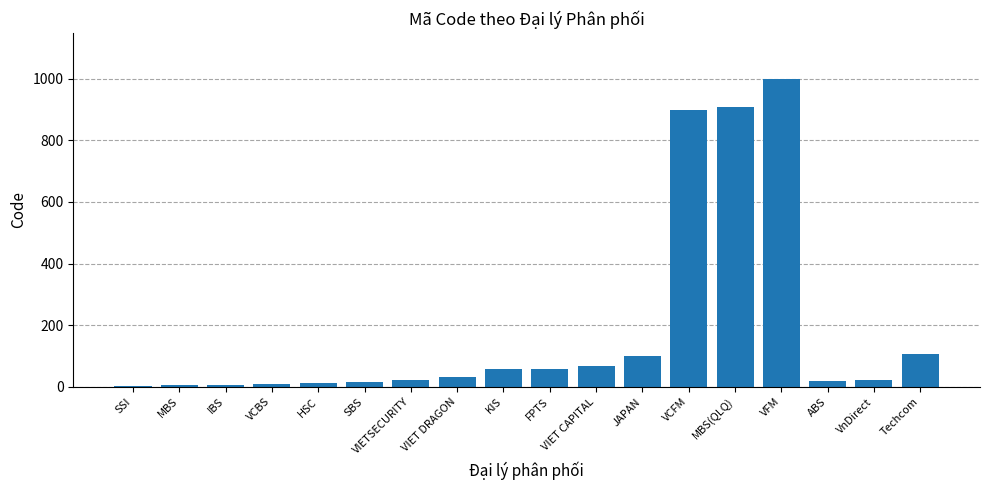

The value at VIET CAPITAL is 68. True or false?

True